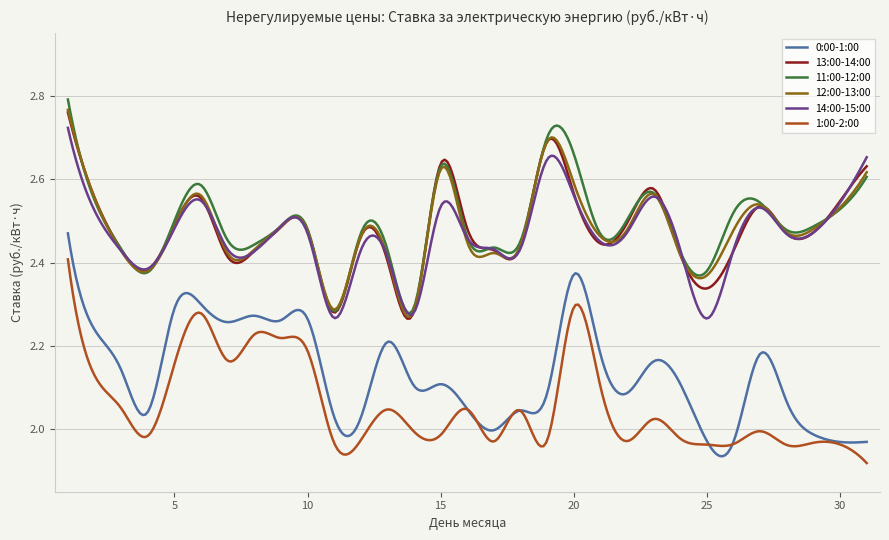

True or false: 14:00-15:00 and 1:00-2:00 intersect in this chart.

False